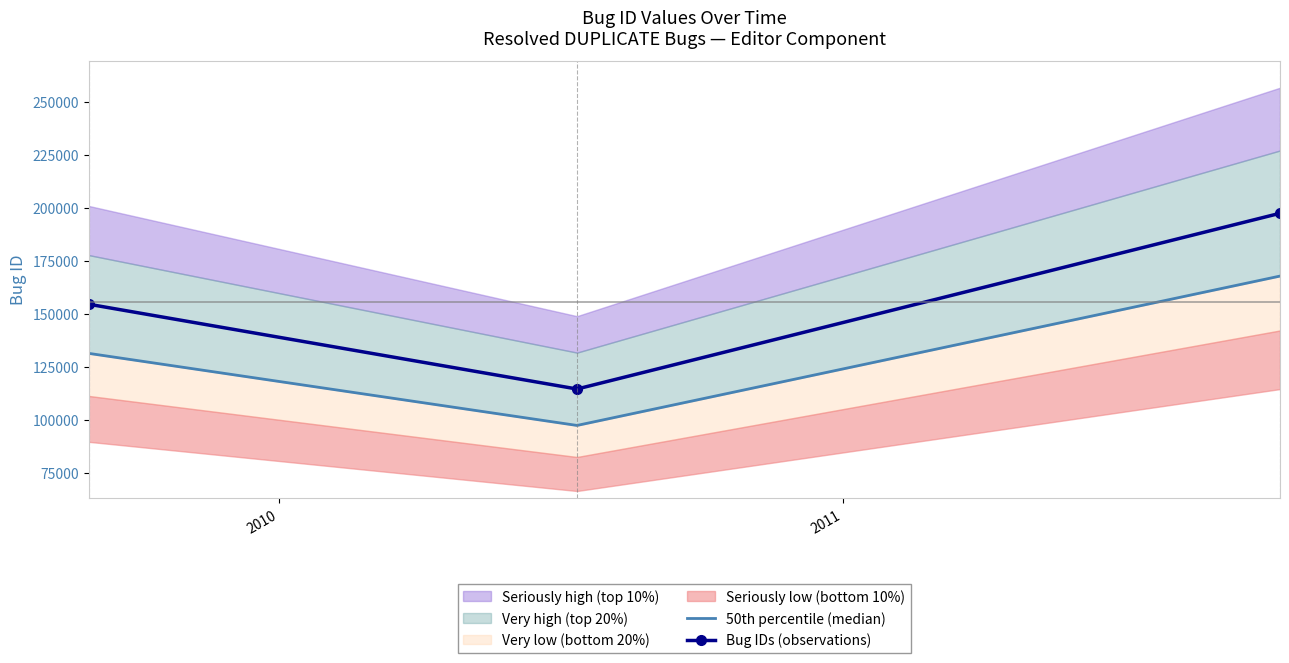

What is the value of the Bug IDs (observations) point at the 3rd from the left?

197390